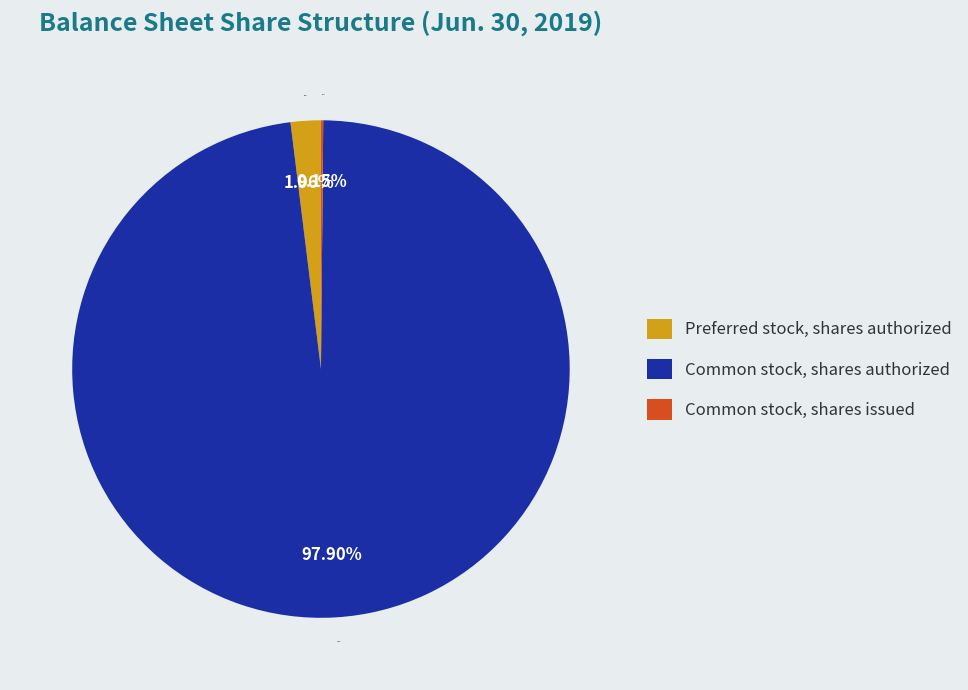

Which category has the biggest portion of the pie?

Common stock, shares authorized